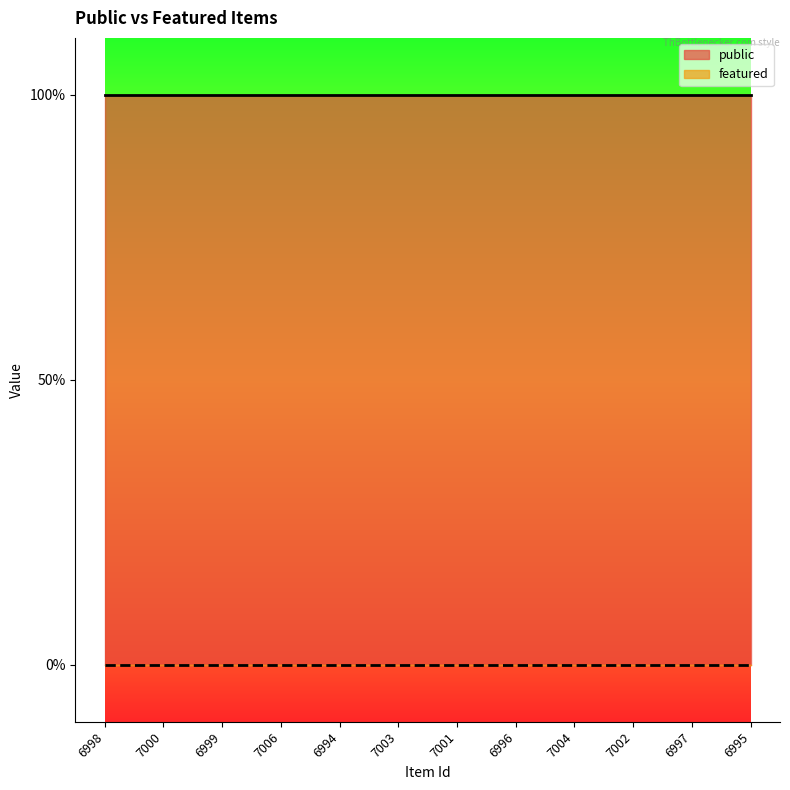

How many lines are shown in the chart?

2